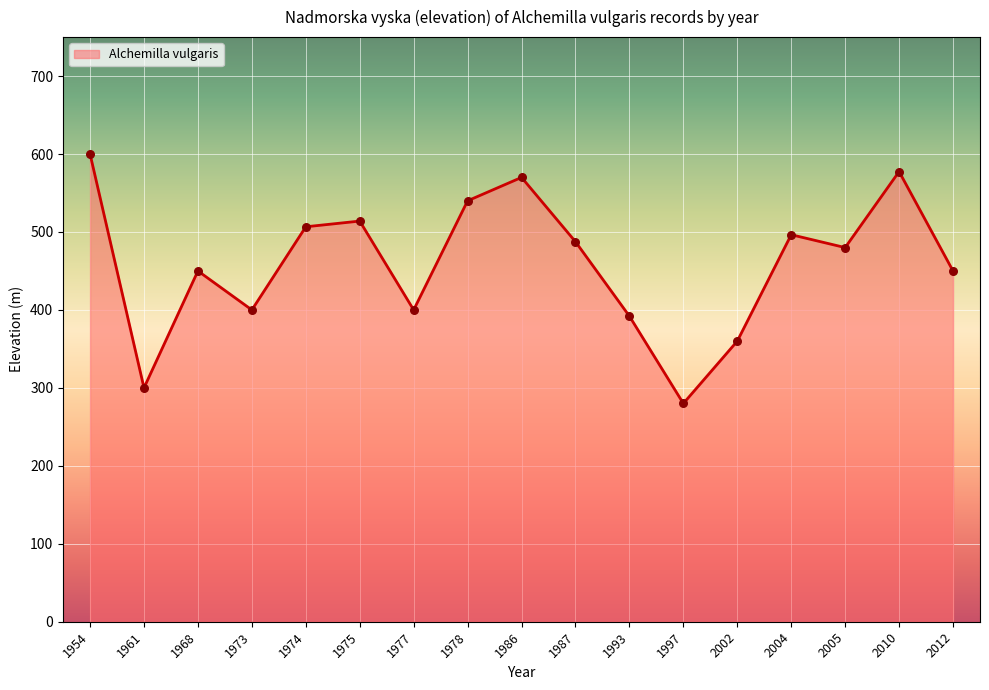

What is the ratio of the value at 1974 to the value at 1993?

1.3